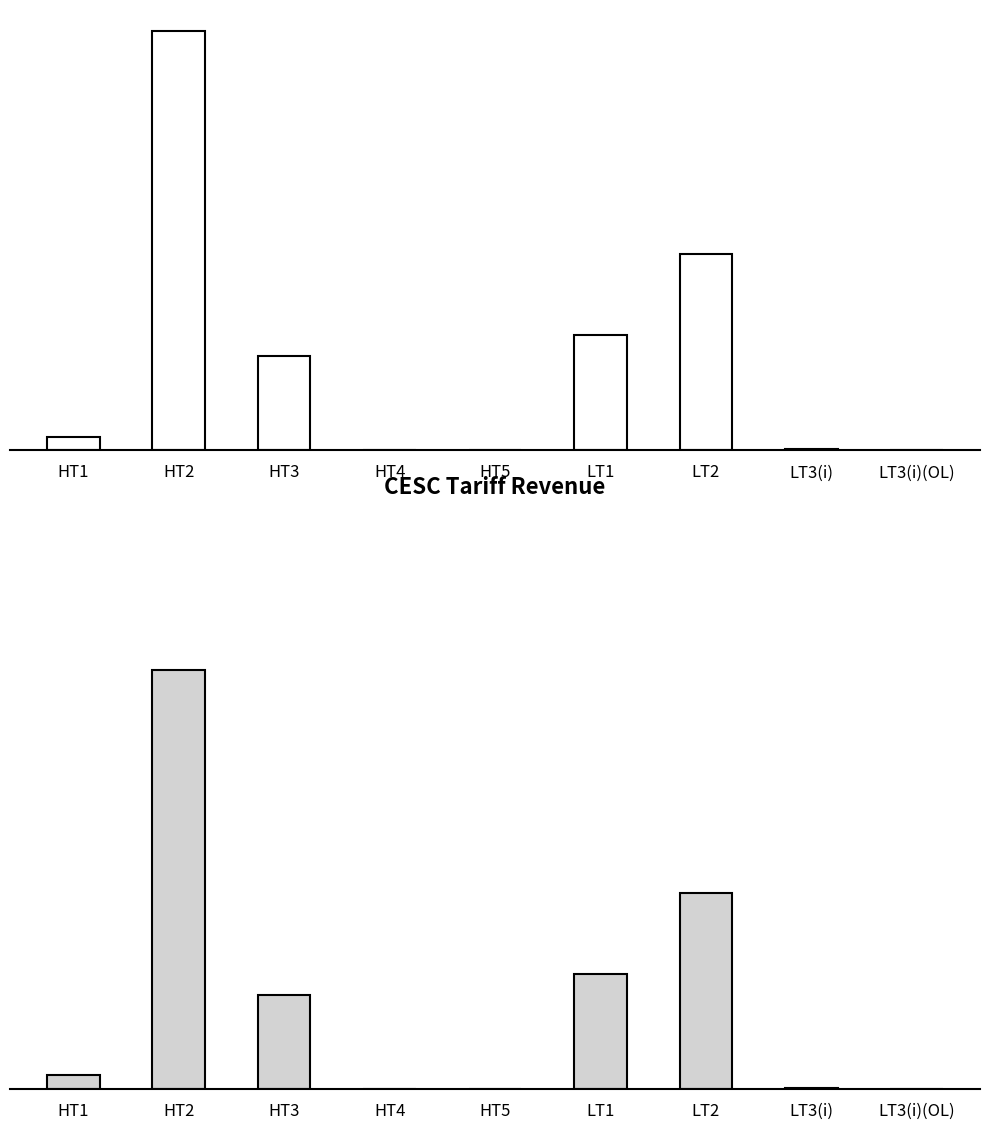

Where is the data nearest to the value 4288524?

LT2